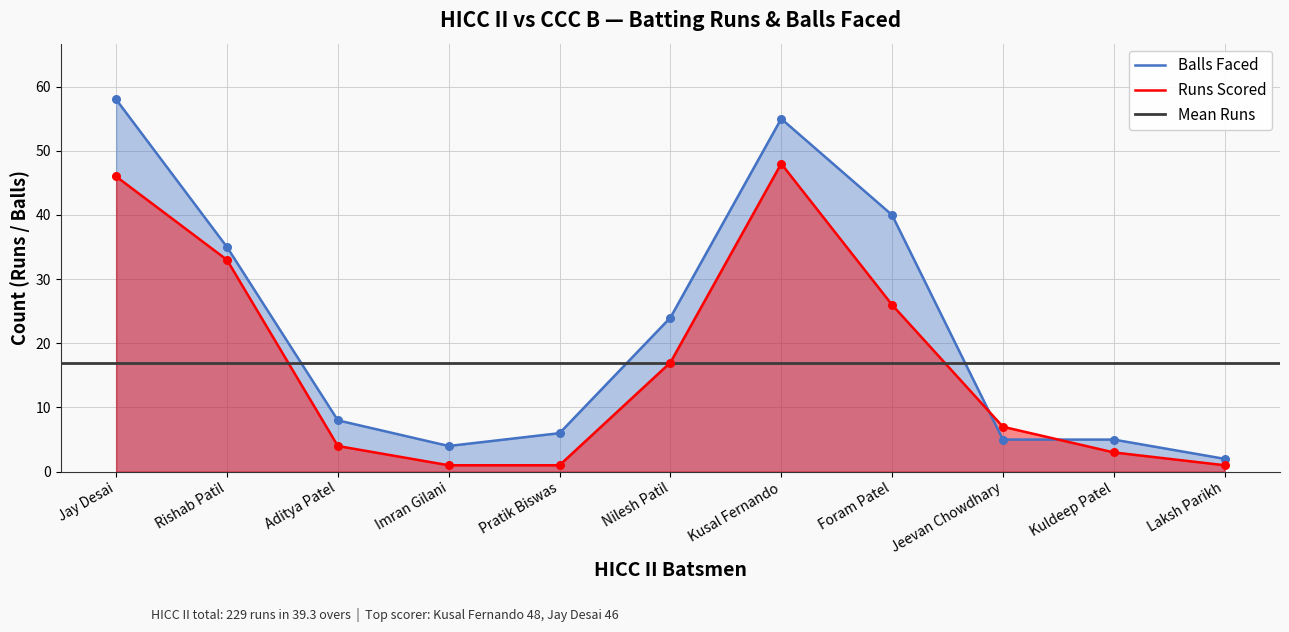

Which series has the widest spread of Y values?

HICC II Batsmen Balls